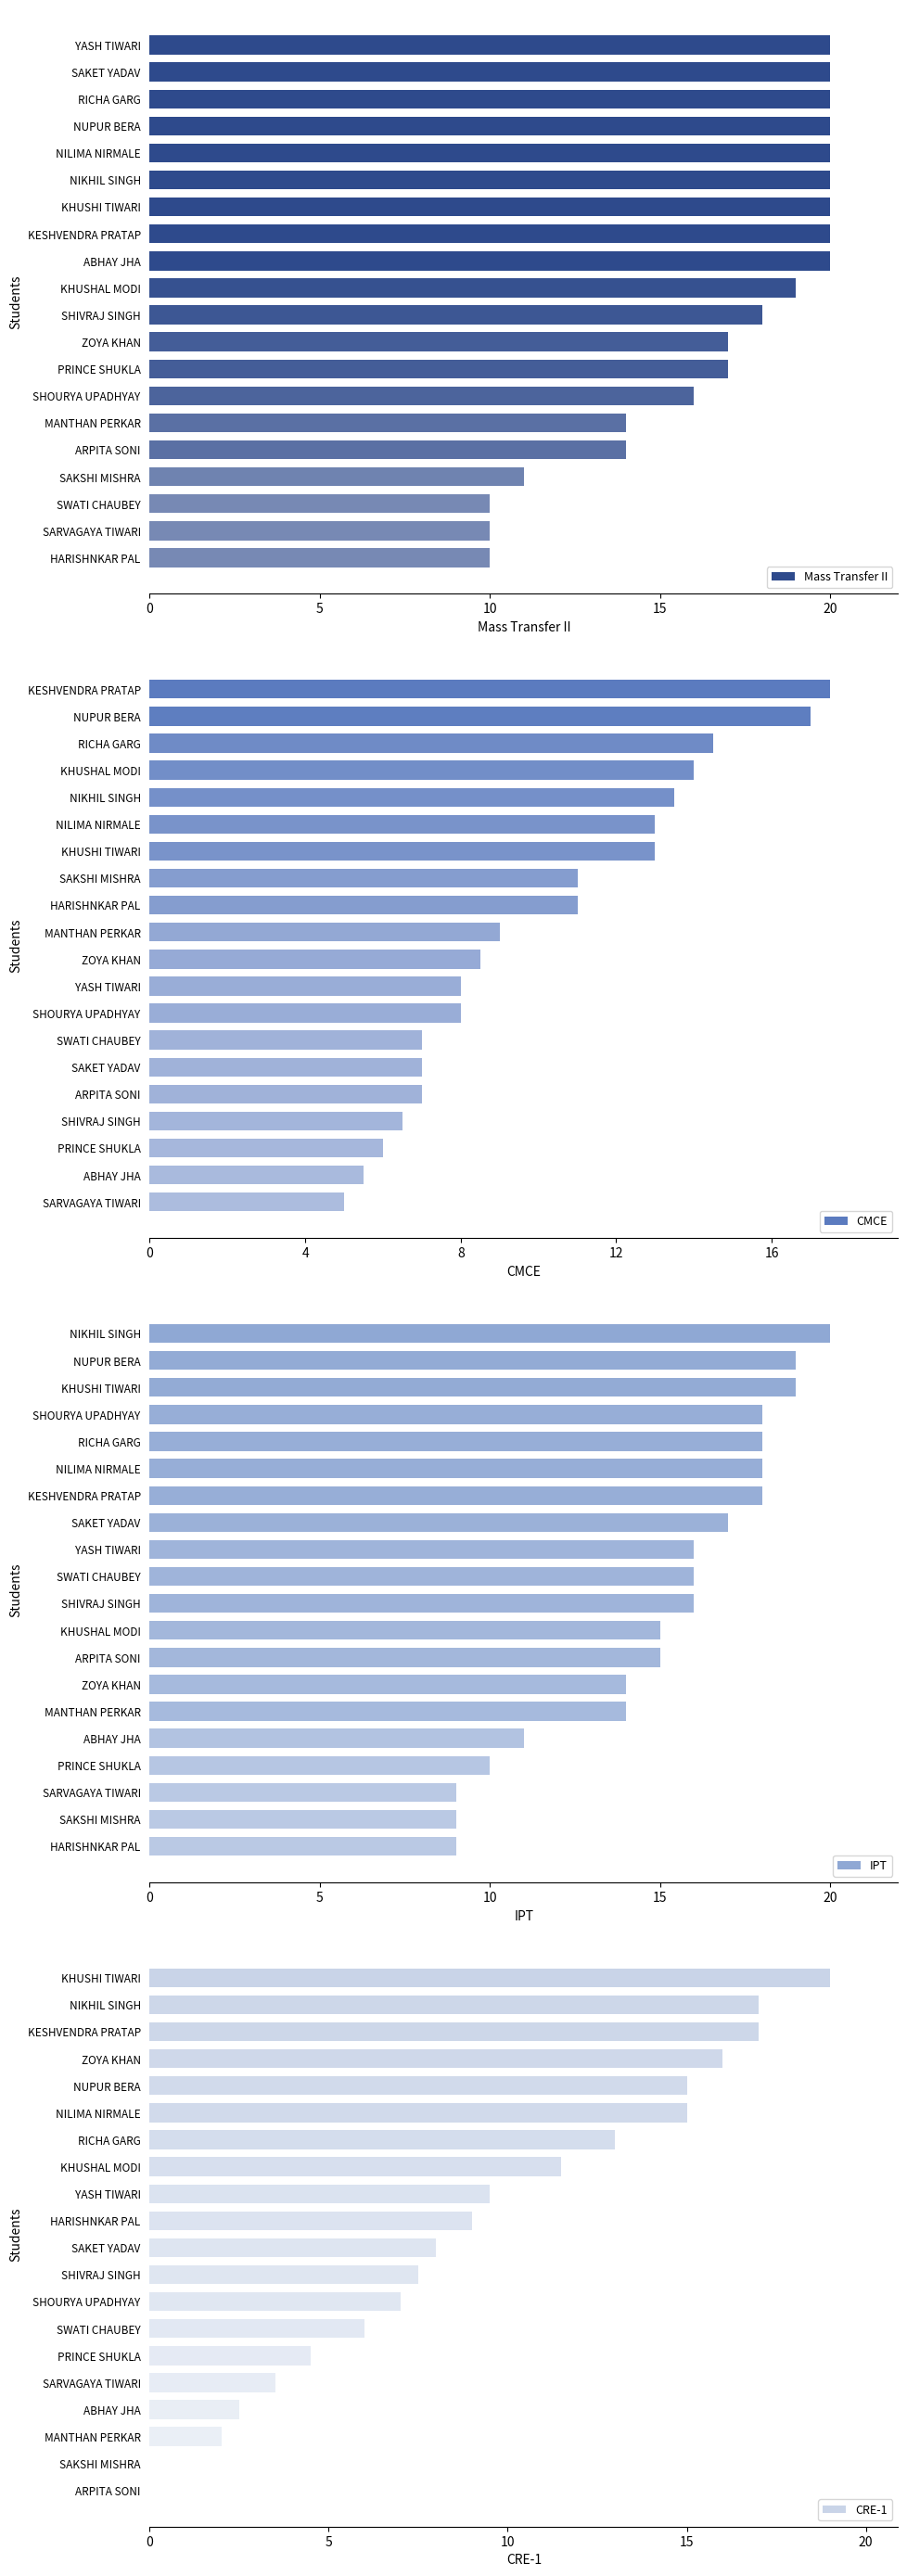

Is it true that Mass Transfer II equals 8 at ABHAY JHA?

False